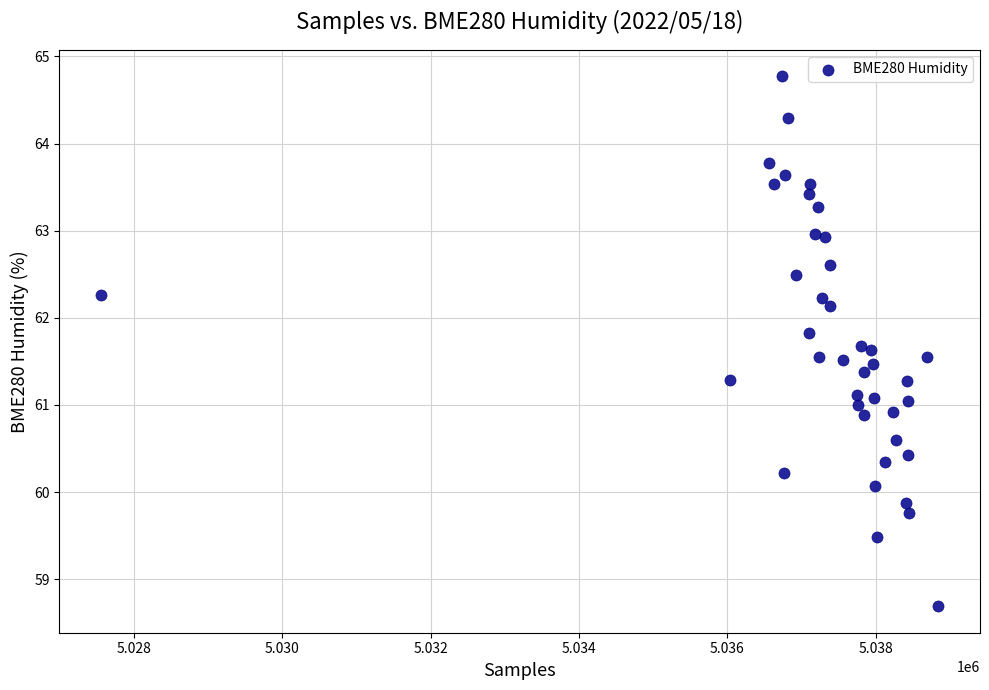

What is the range of X values (max minus min)?

11281.0